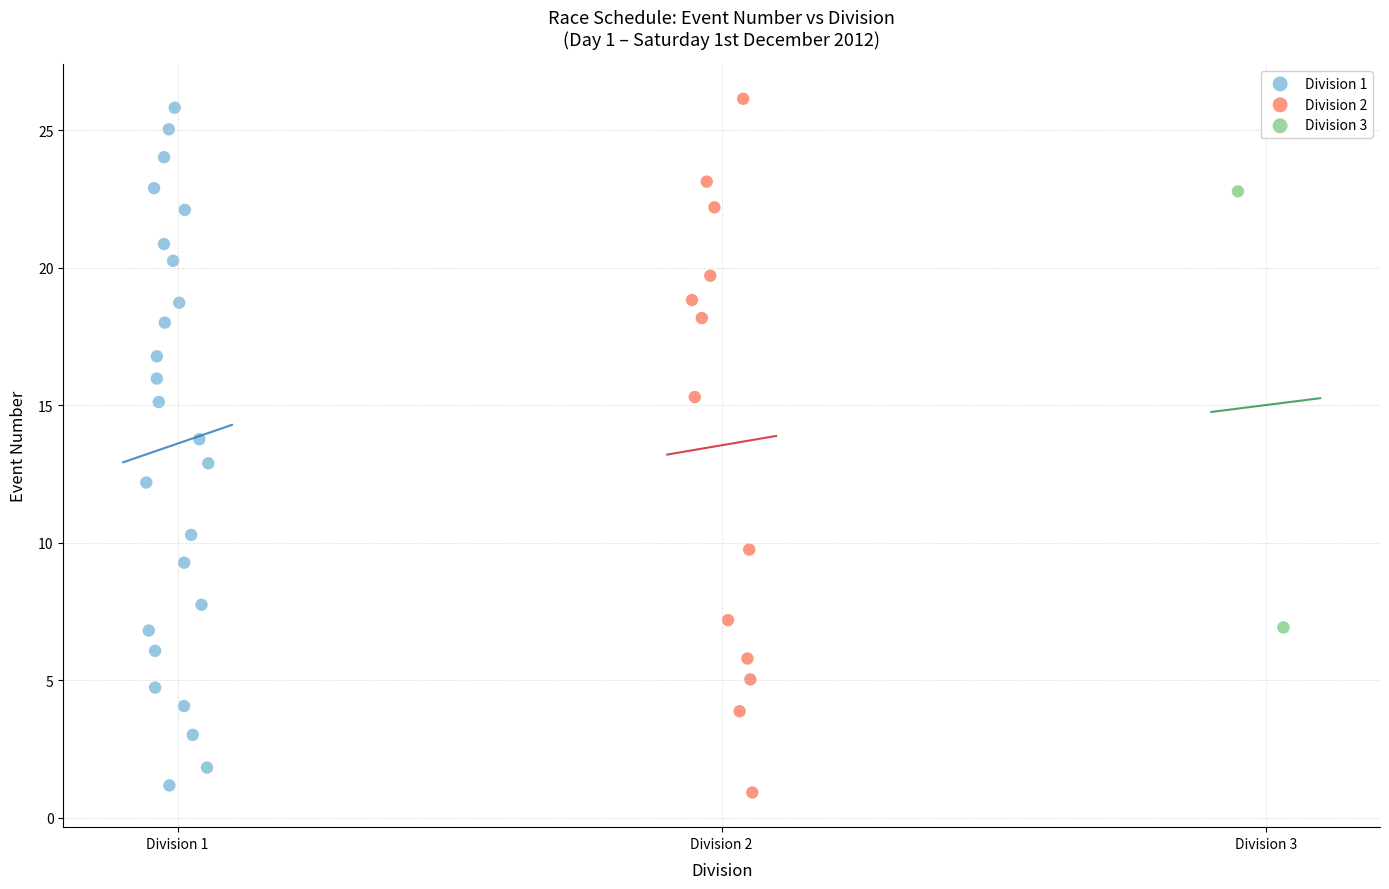

What are all the series names shown in the legend?

Division 1, Division 2, Division 3